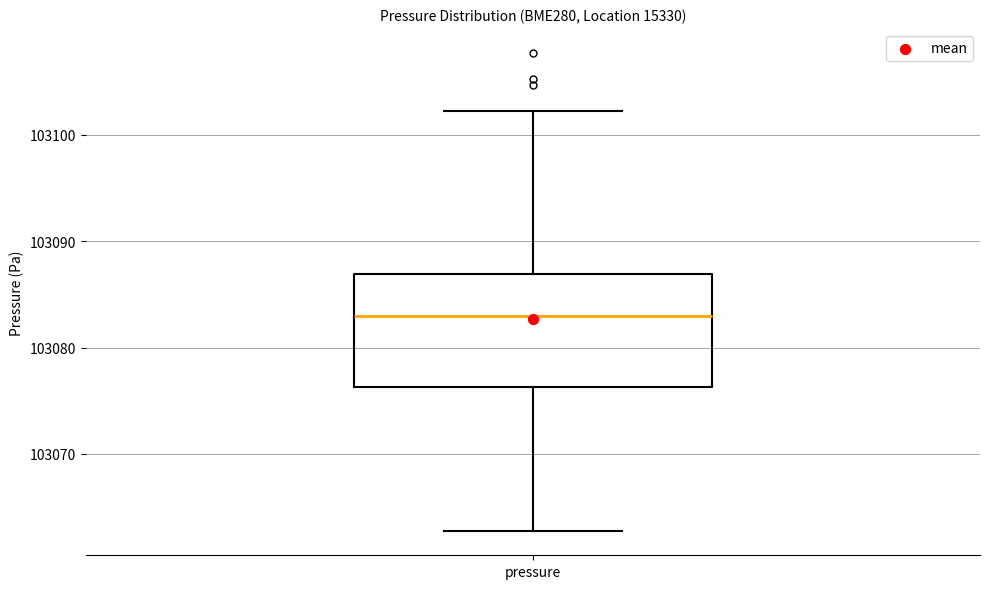

Transcribe this box plot: give where the median line is, the range the box spans, and where the two whiskers end, as read against the y-axis. The values are not printed on the chart, so give them approximately, as read against the axis.

median 103083, box 103076 to 103087, whiskers 103063 to 103102